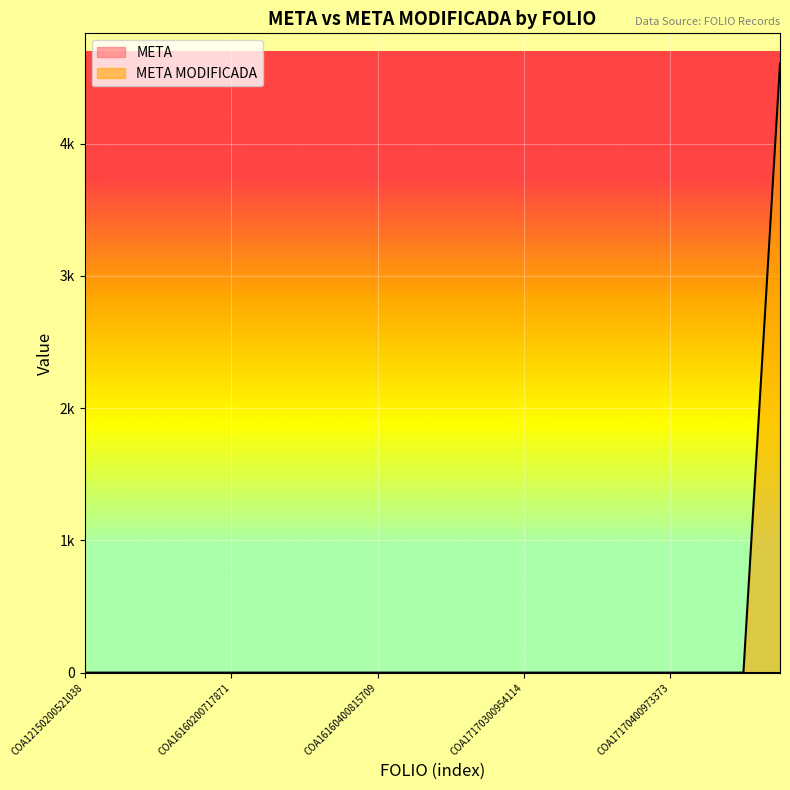

True or false: the data shows 1 at COA17170401045214.

True